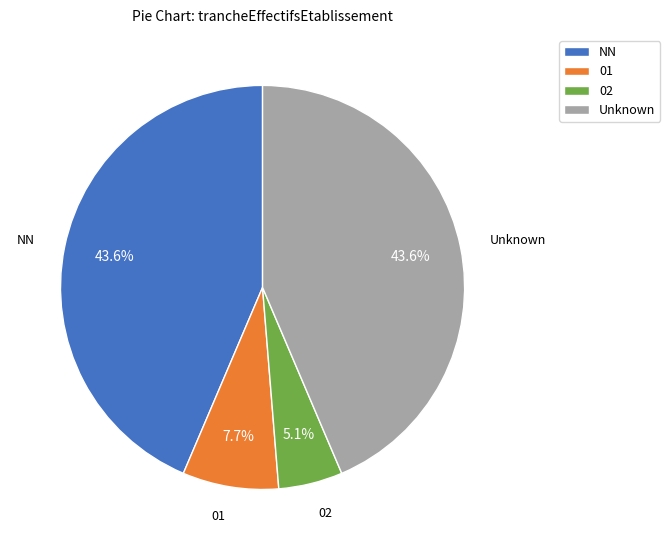

How much of the chart is everything except 01?

92.3%